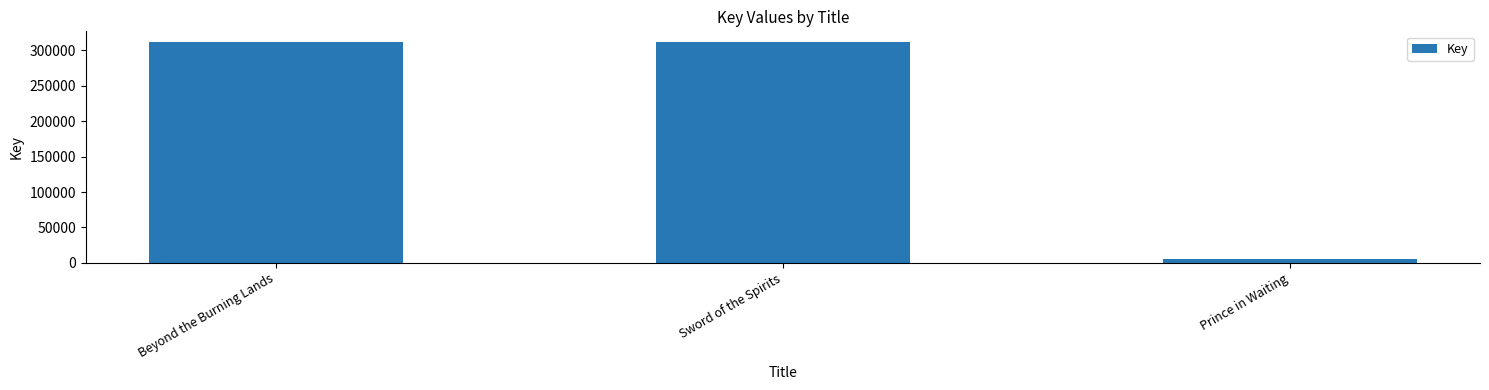

What is the sum of all values?

628716